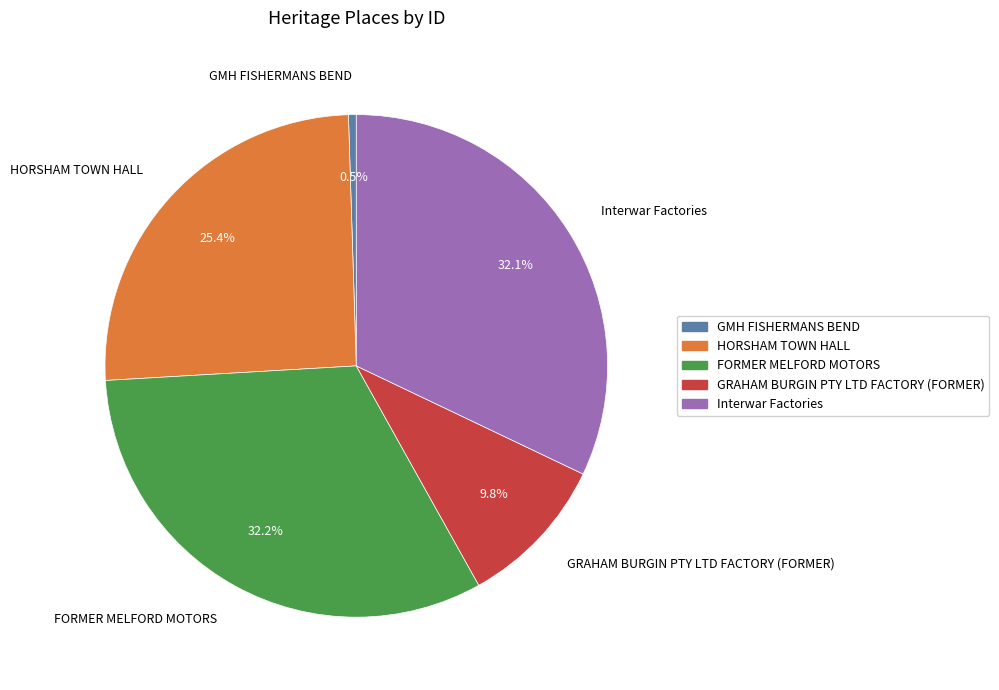

Is the sum of FORMER MELFORD MOTORS and GRAHAM BURGIN PTY LTD FACTORY (FORMER) greater than half?

No